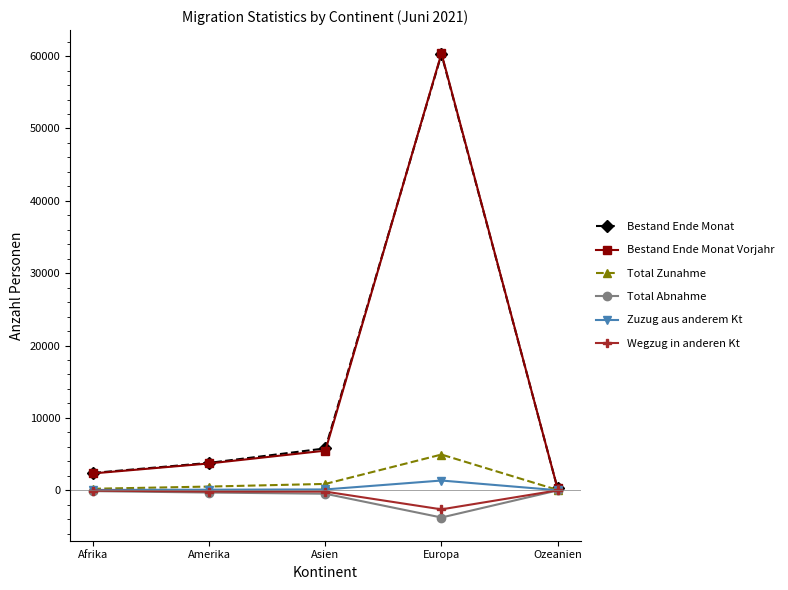

Where is Bestand Ende Monat Vorjahr nearest to the value 30319?

Asien